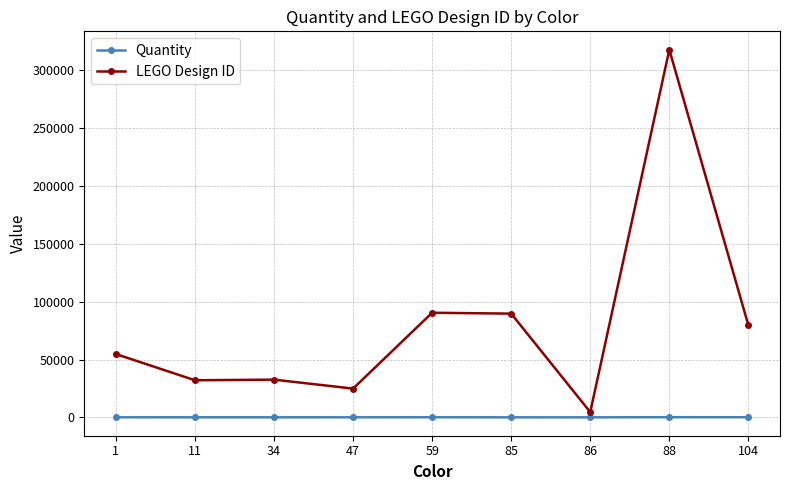

True or false: LEGO Design ID and Quantity intersect in this chart.

False